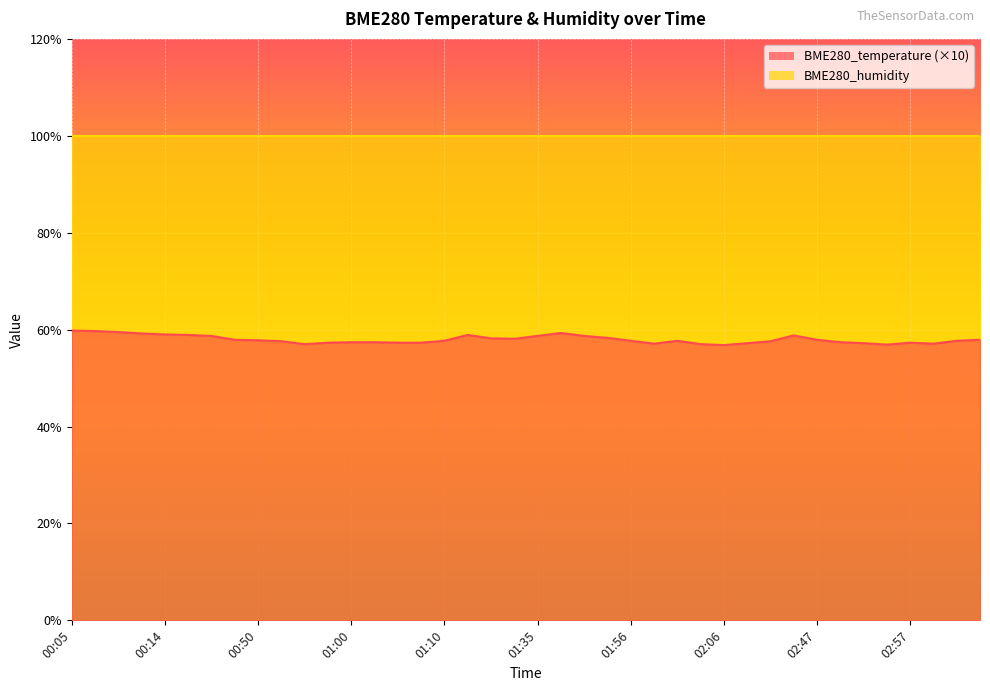

Is it true that the value at 00:09 is 59.5?

True